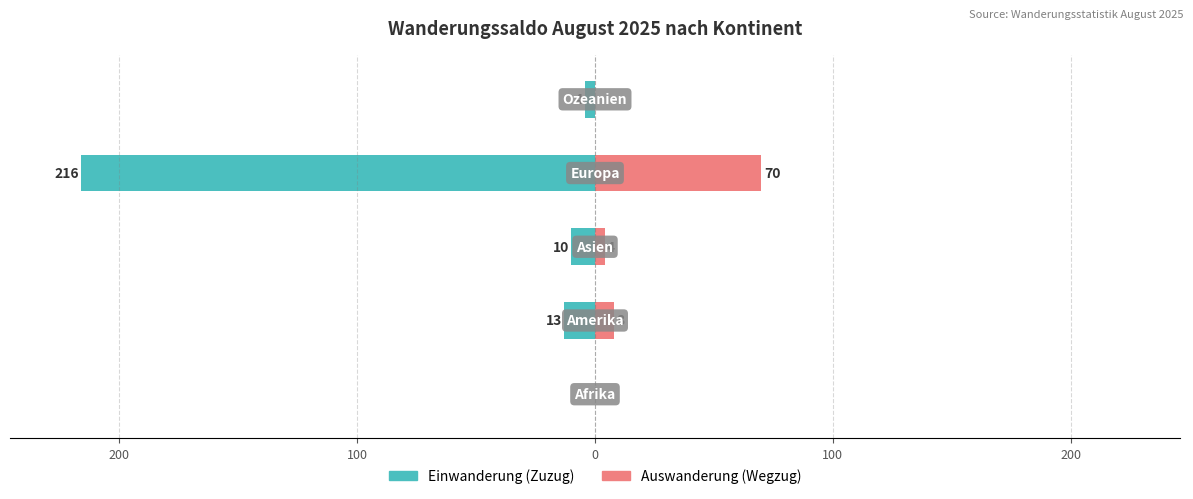

Which series has the largest range (max minus min)?

Einwanderung (Zuzug)